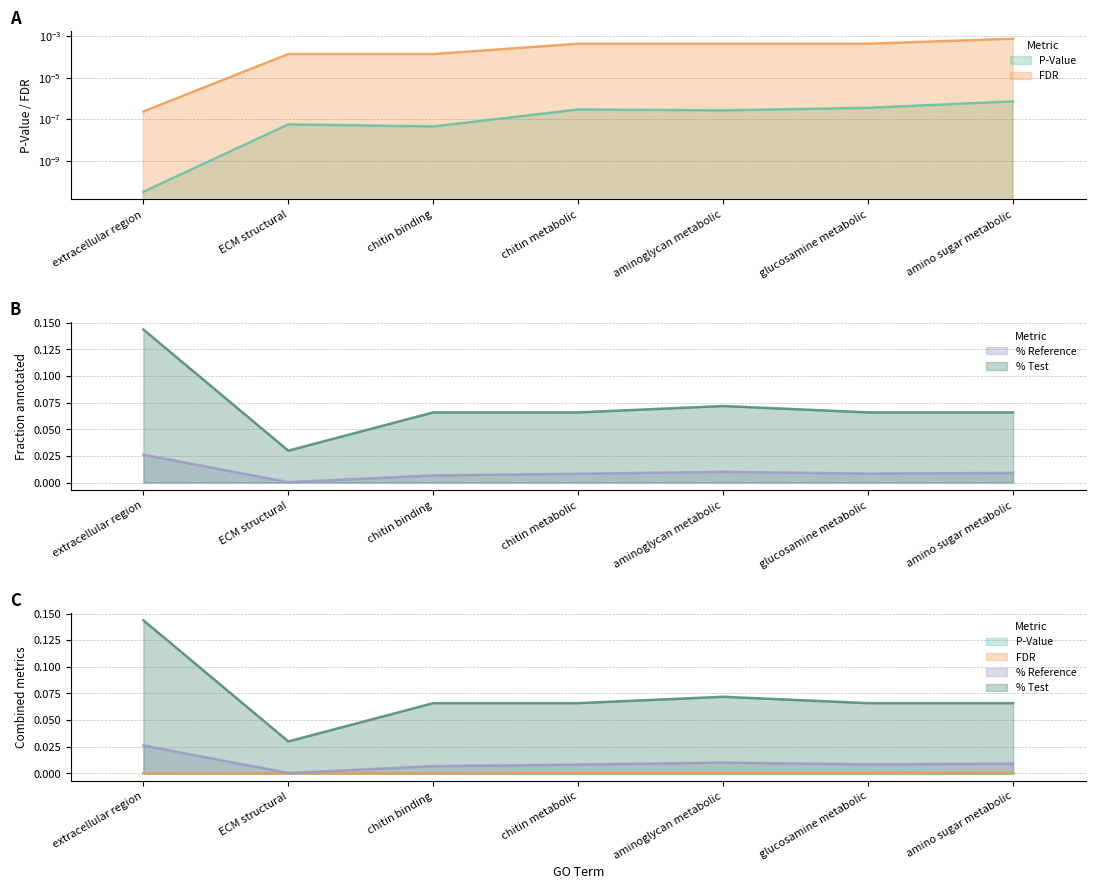

In % Reference, how many points are higher than both neighbors (excluding endpoints)?

1